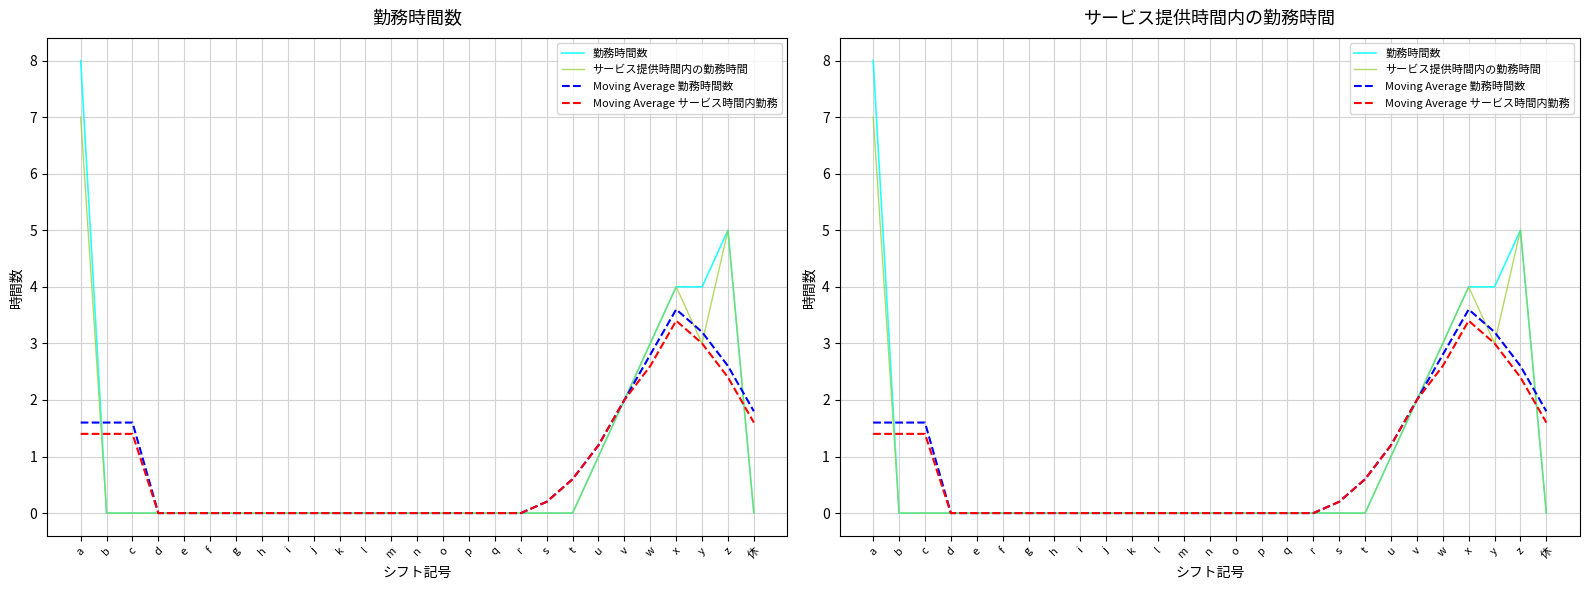

What is the difference between the maximum and minimum values in the サービス提供時間内の勤務時間 series?

7.0